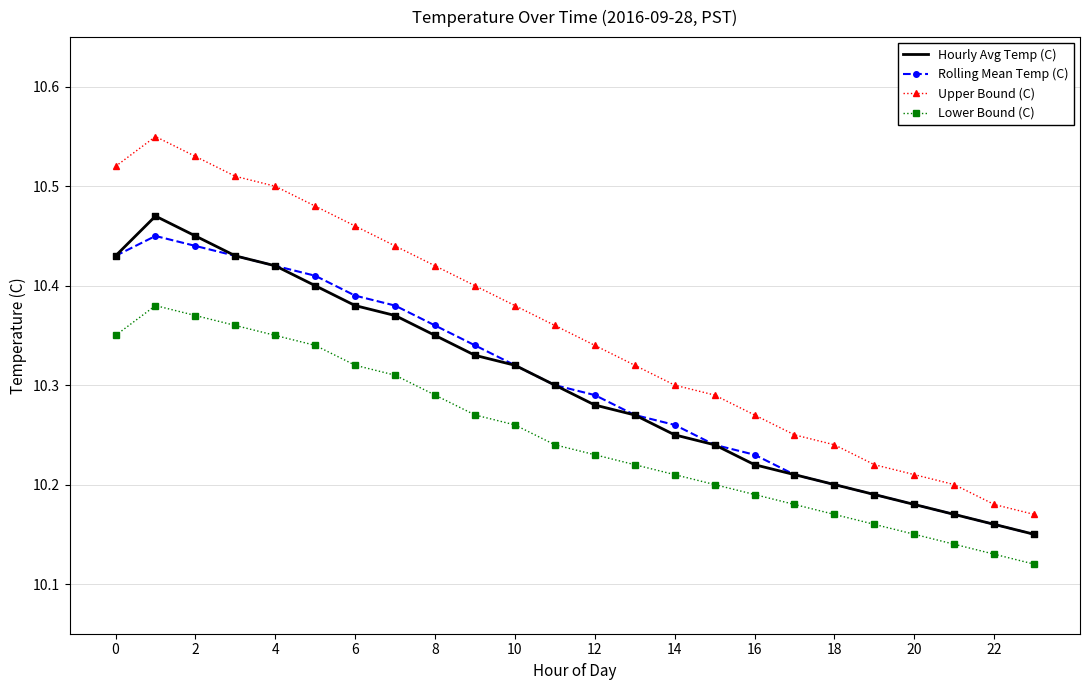

What are all the series names shown in the legend?

Hourly Avg Temp (C), Rolling Mean Temp (C), Upper Bound (C), Lower Bound (C)